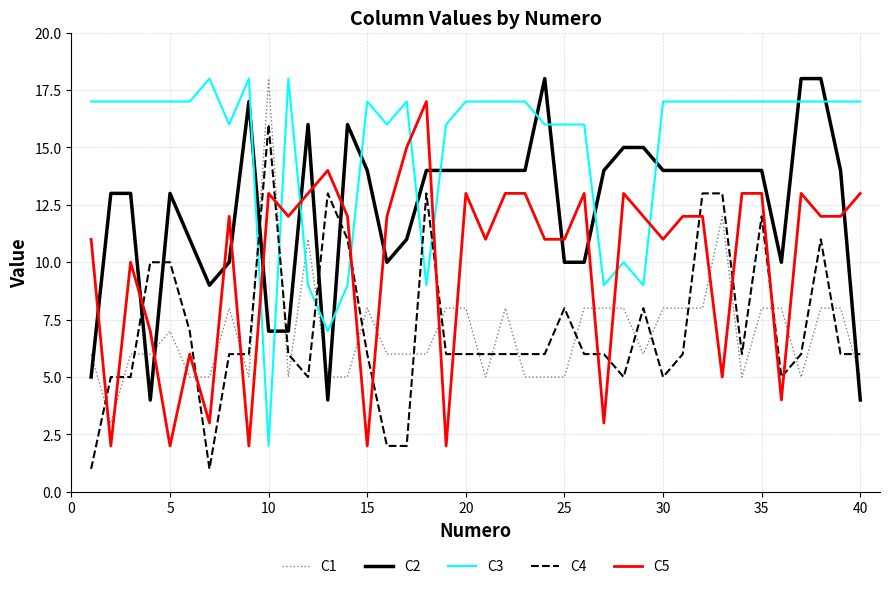

How many lines are shown in the chart?

5